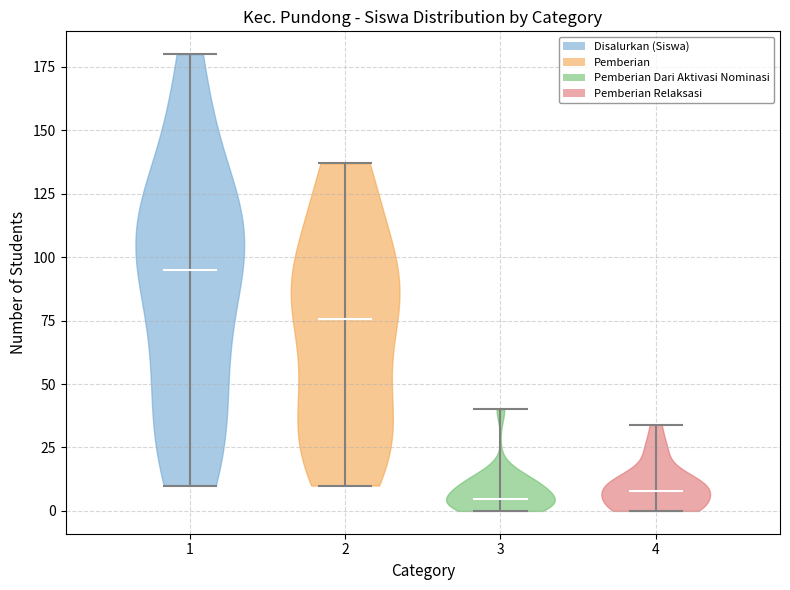

Where does the median line of the violin at x = 2 sit on the y-axis? The values are not printed on the chart, so give them approximately, as read against the axis.

75